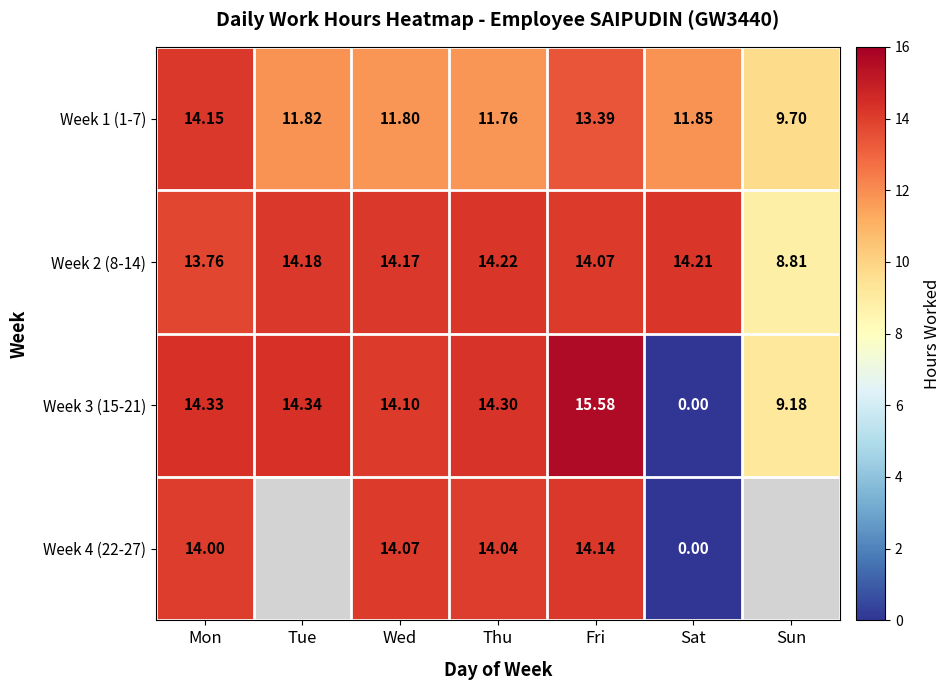

Is it true that Week 4 (22-27) equals 20.0 at Mon?

False